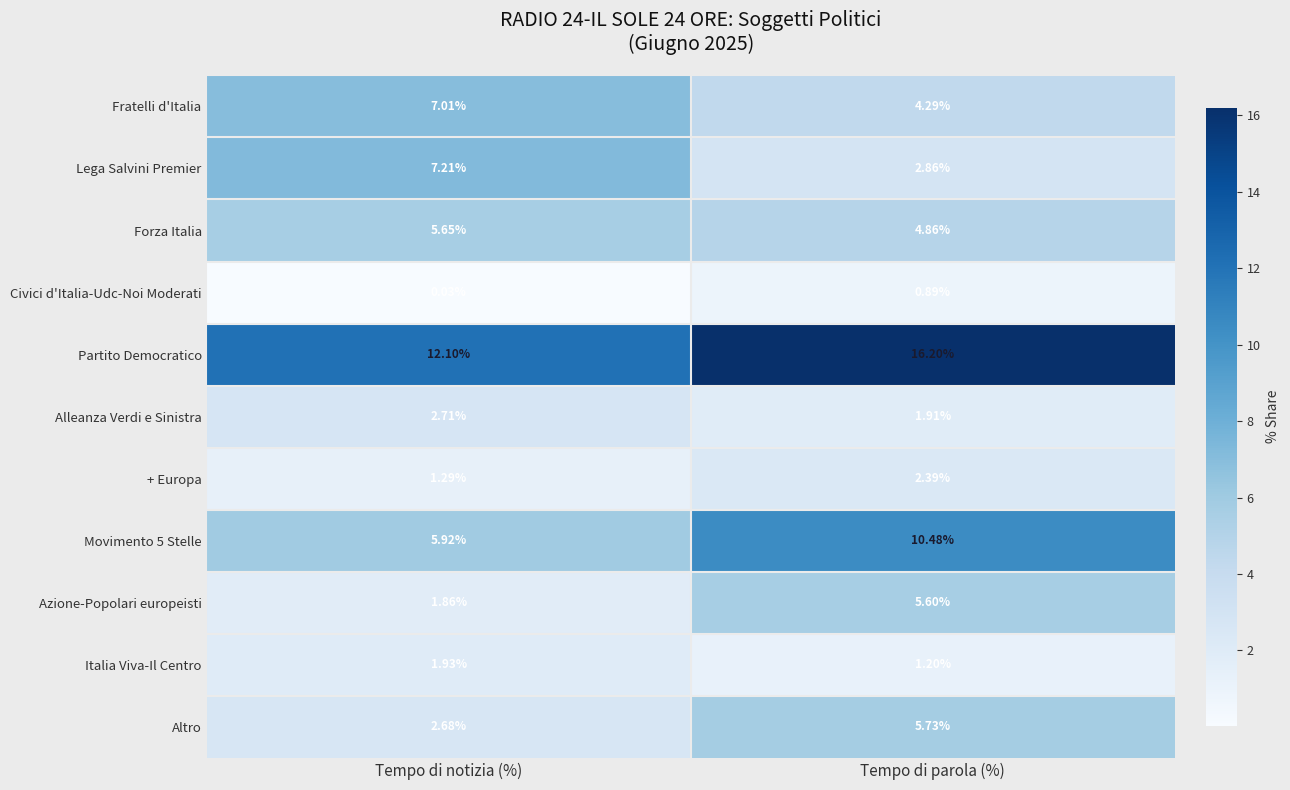

List the series in order of their peak value, highest first.

Partito Democratico, Movimento 5 Stelle, Lega Salvini Premier, Fratelli d'Italia, Altro, Forza Italia, Azione-Popolari europeisti, Alleanza Verdi e Sinistra, + Europa, Italia Viva-Il Centro, Civici d'Italia-Udc-Noi Moderati